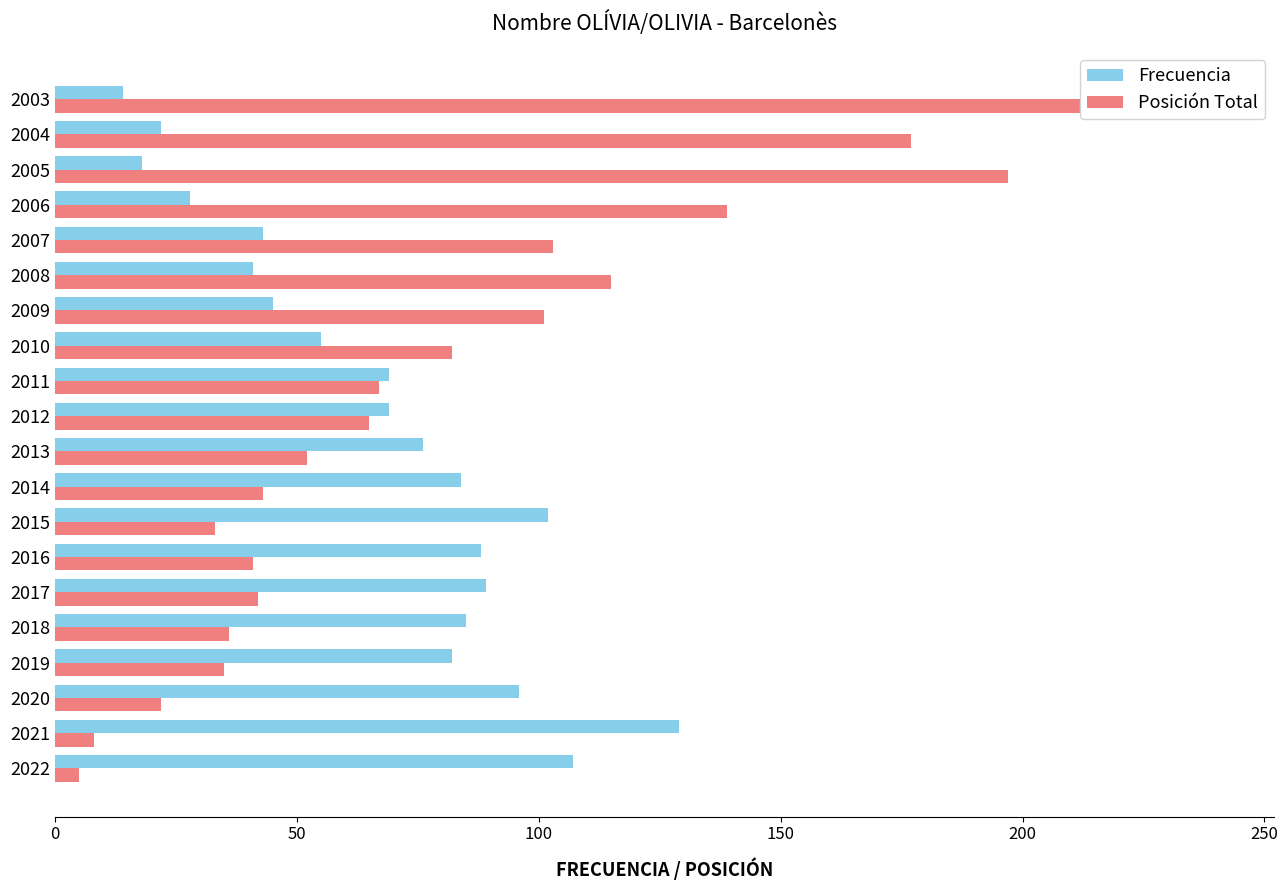

Are the bars grouped side by side (vs. stacked)?

Yes